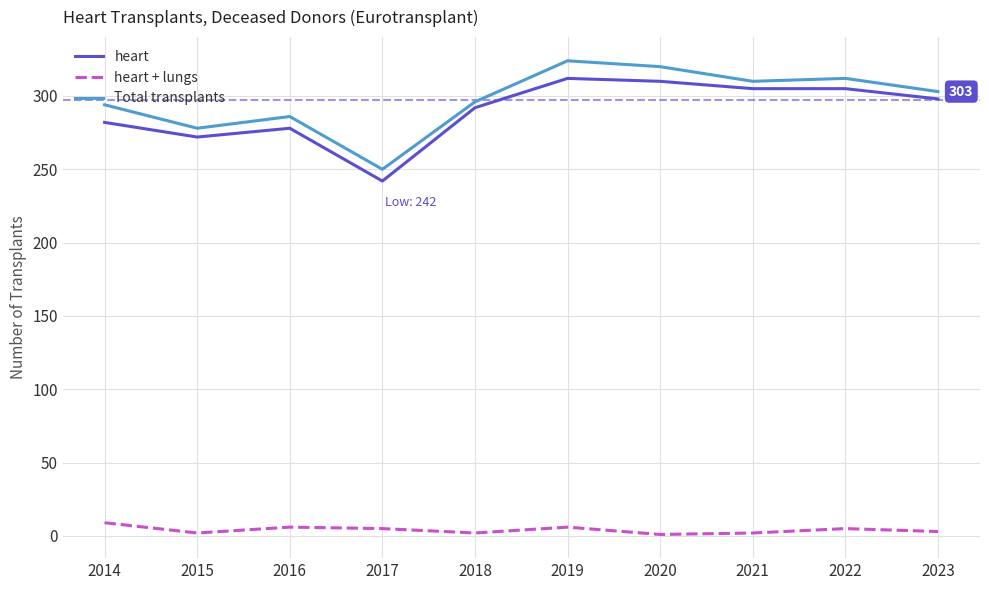

Is the value of Total transplants at 2021 greater than the value of heart + lungs at 2015?

Yes